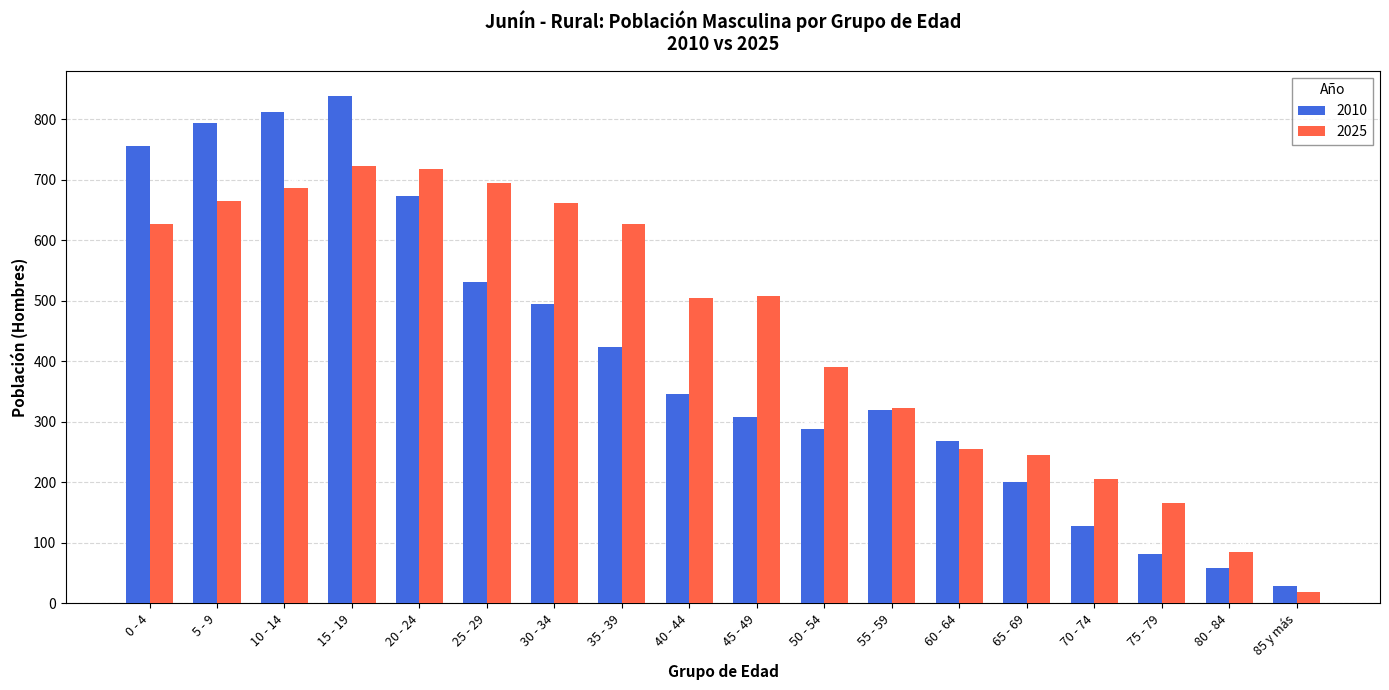

What is the value of the 2025 bar at the 12th from the left?

322